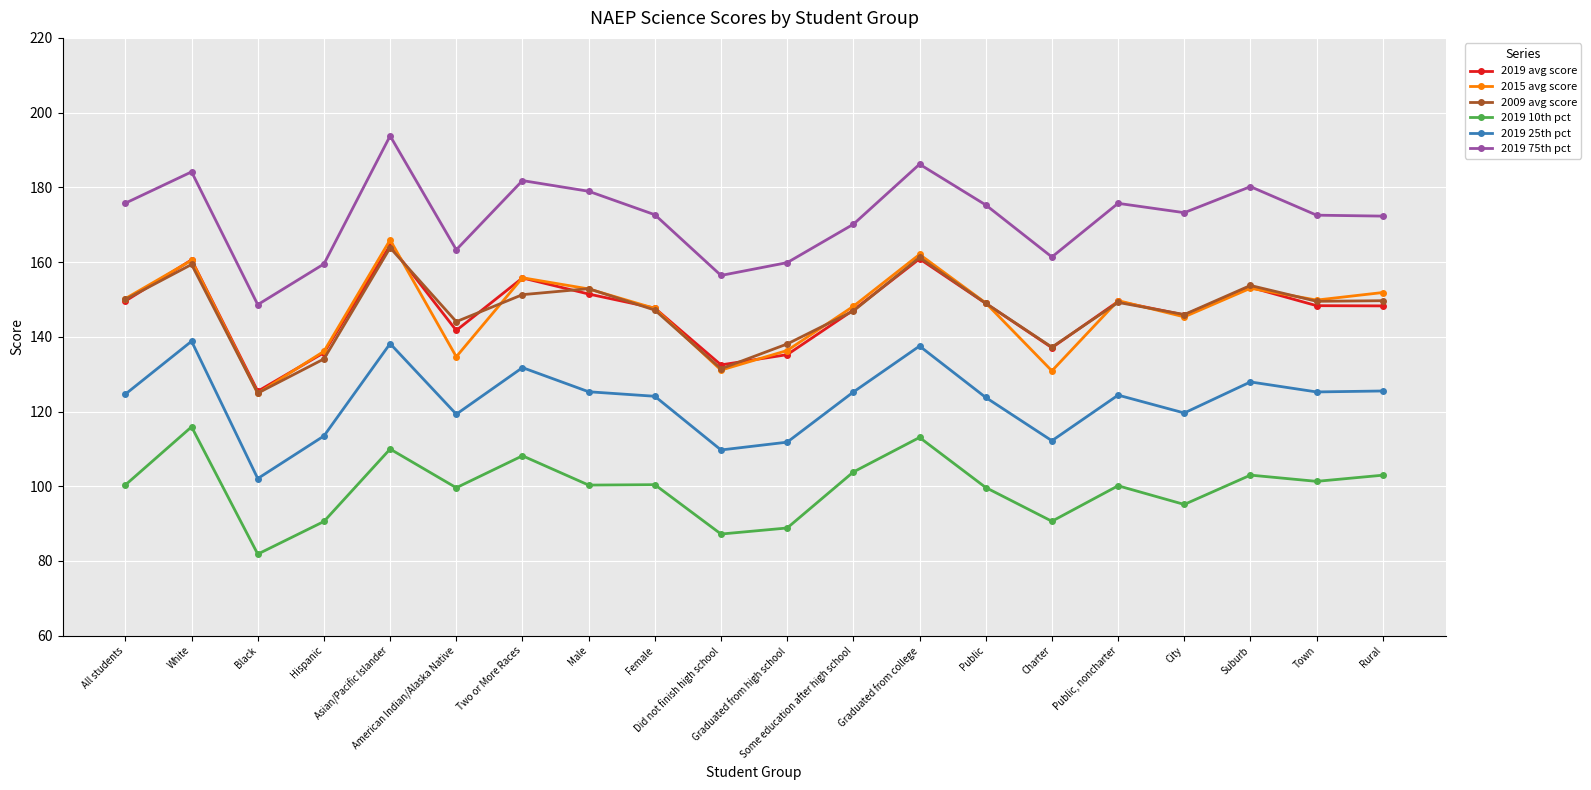

What is the highest value of the 2009 avg score series?

163.8